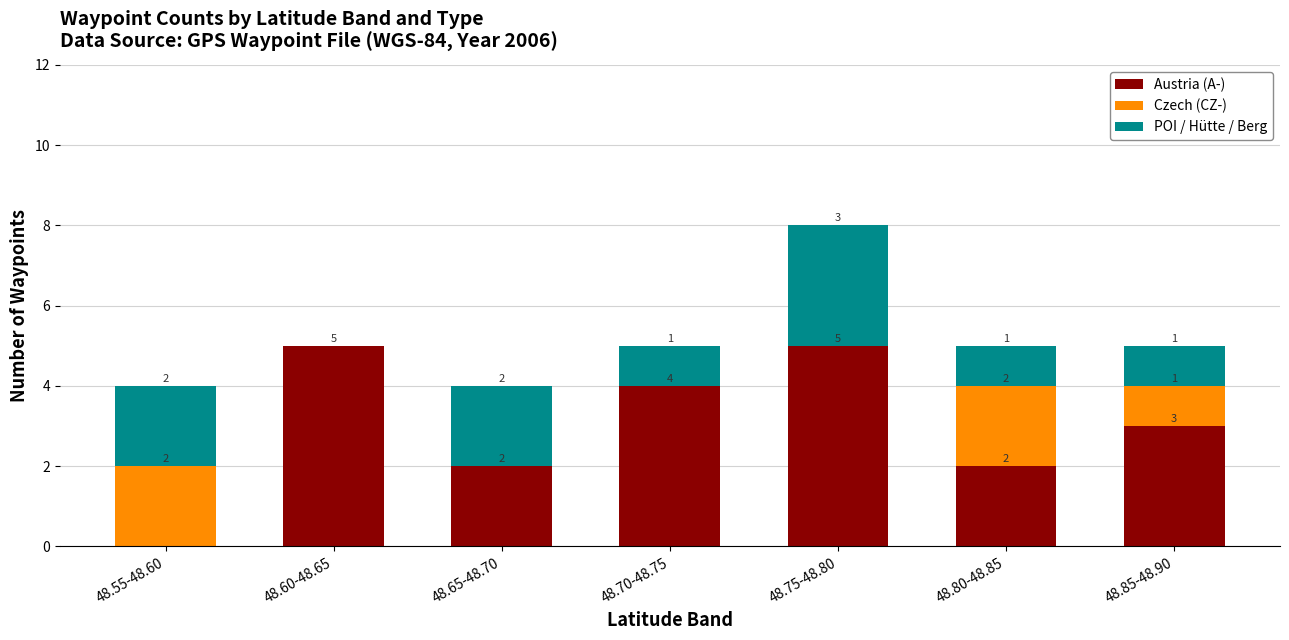

What is the sum of all Austria (A-) values?

21